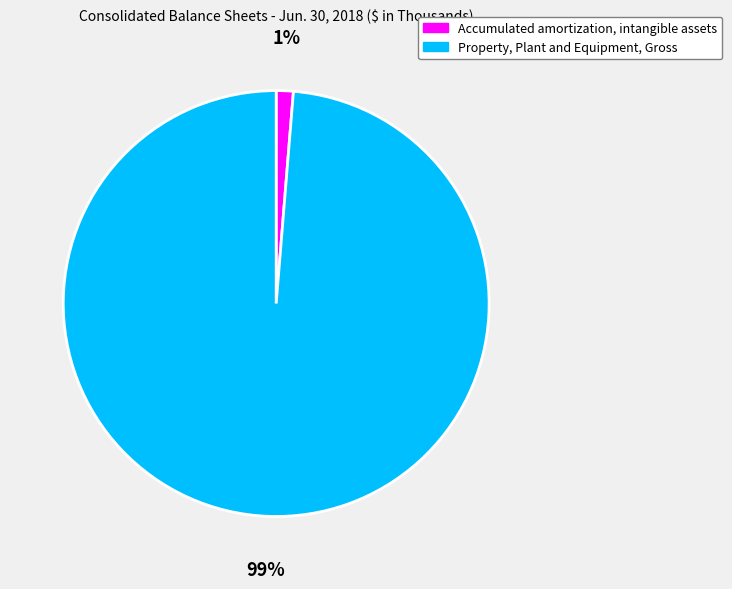

What percentage is the Property, Plant and Equipment, Gross slice, to the nearest percent?

99%